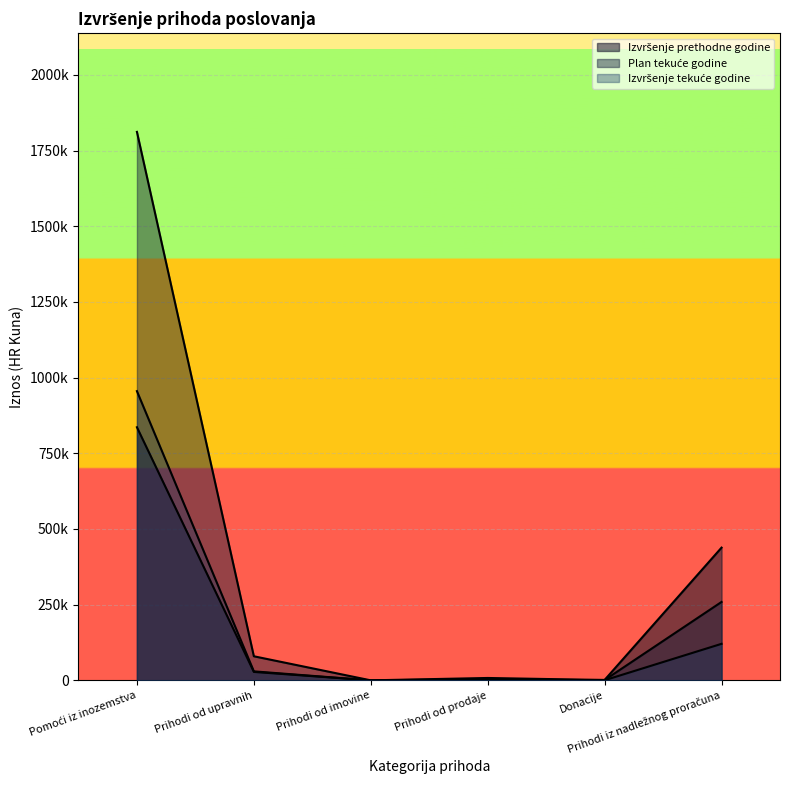

Which has a higher value, Prihodi iz nadležnog proračuna or Prihodi od upravnih?

Prihodi iz nadležnog proračuna